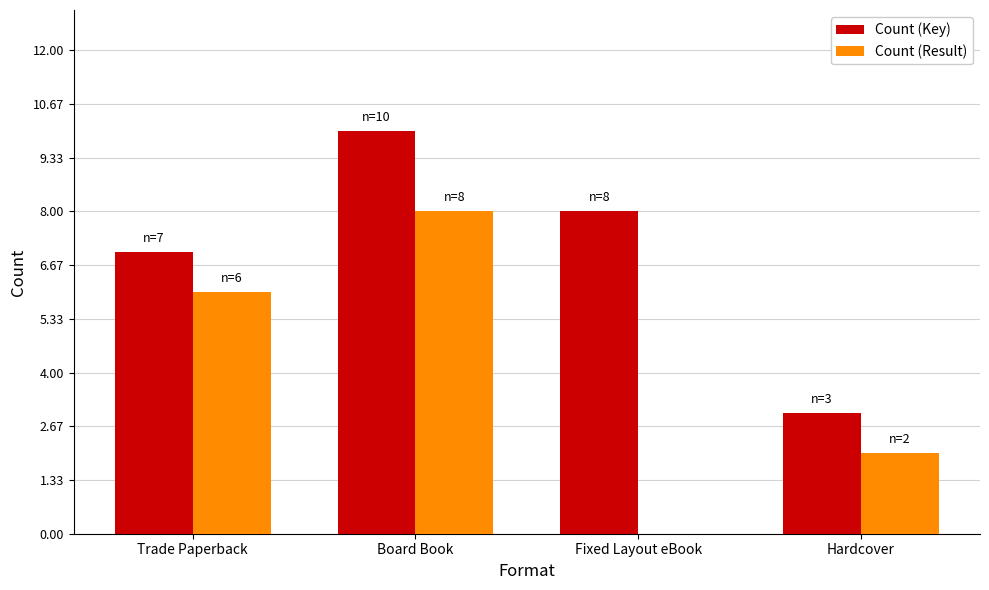

True or false: Count (Key) has a value of 10 at Board Book.

True